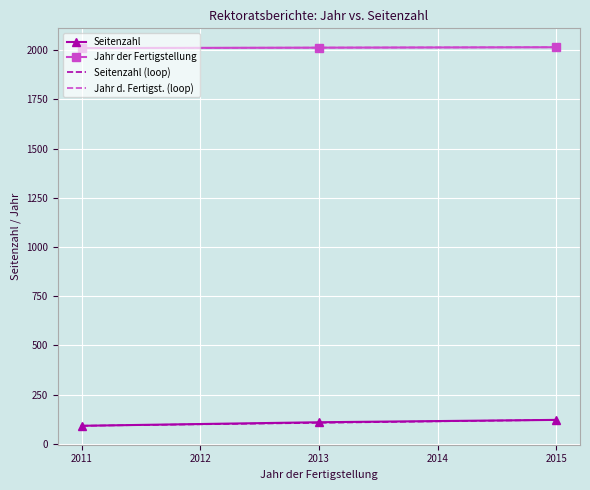

The Jahr der Fertigstellung series shows 3011 at 2015. True or false?

False